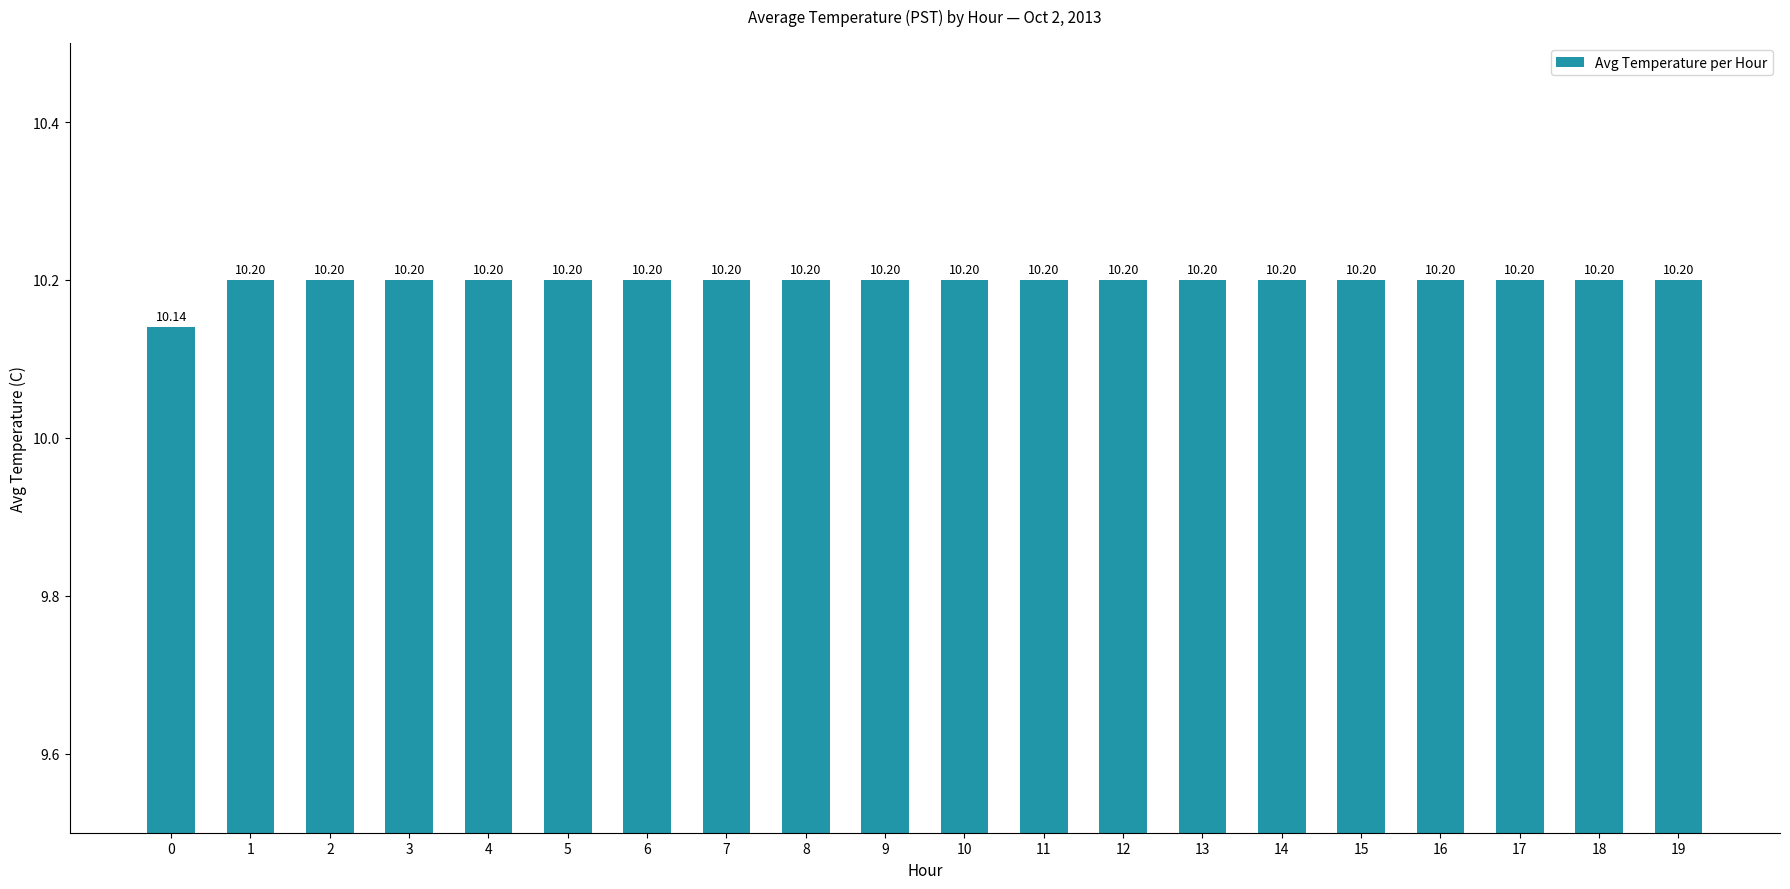

Is it true that the value at 12 is 18.3?

False